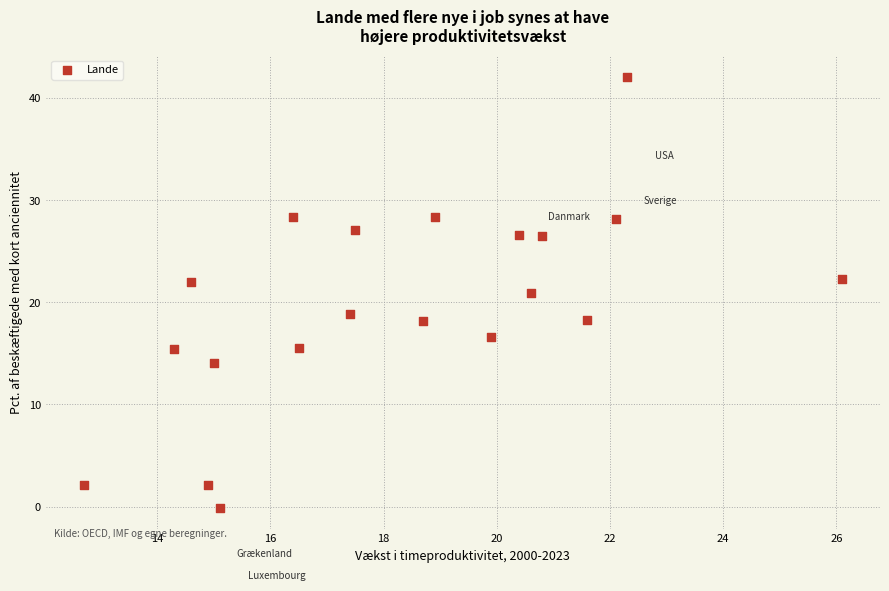

What is the range of X values (max minus min)?

13.4